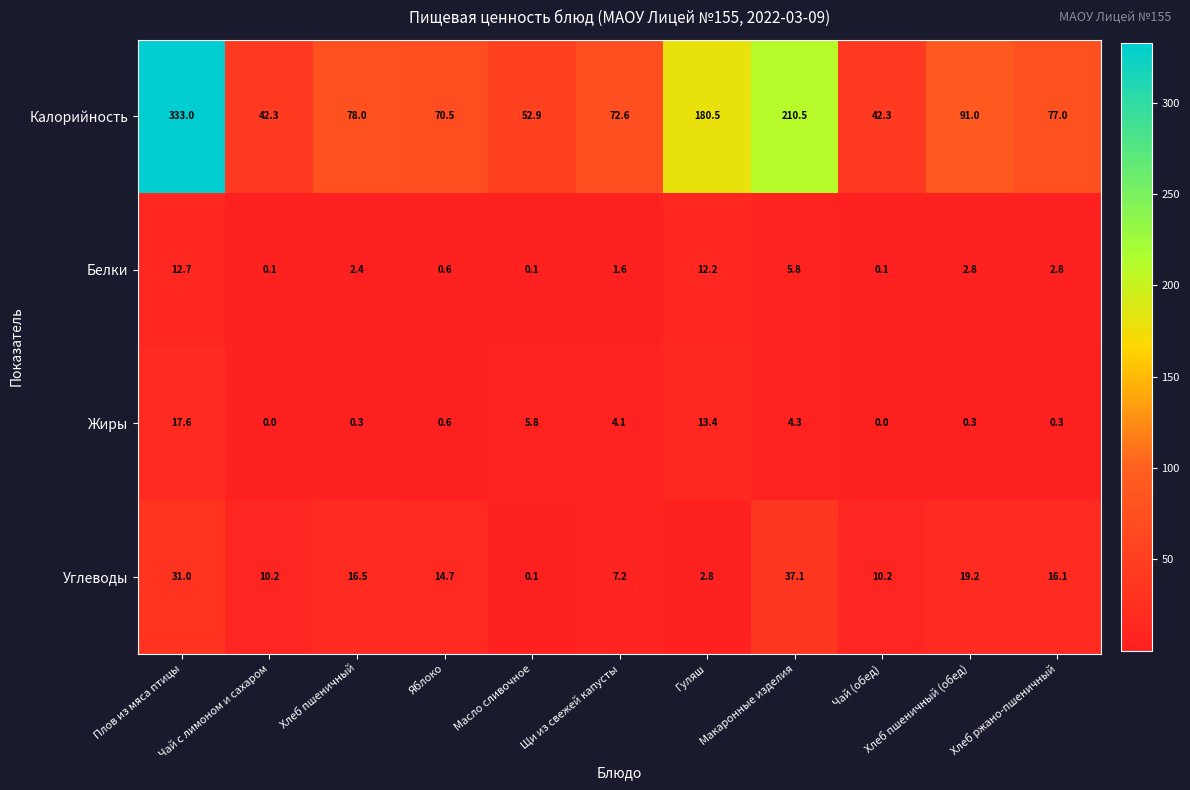

List the series in order of their peak value, lowest first.

Белки, Жиры, Углеводы, Калорийность